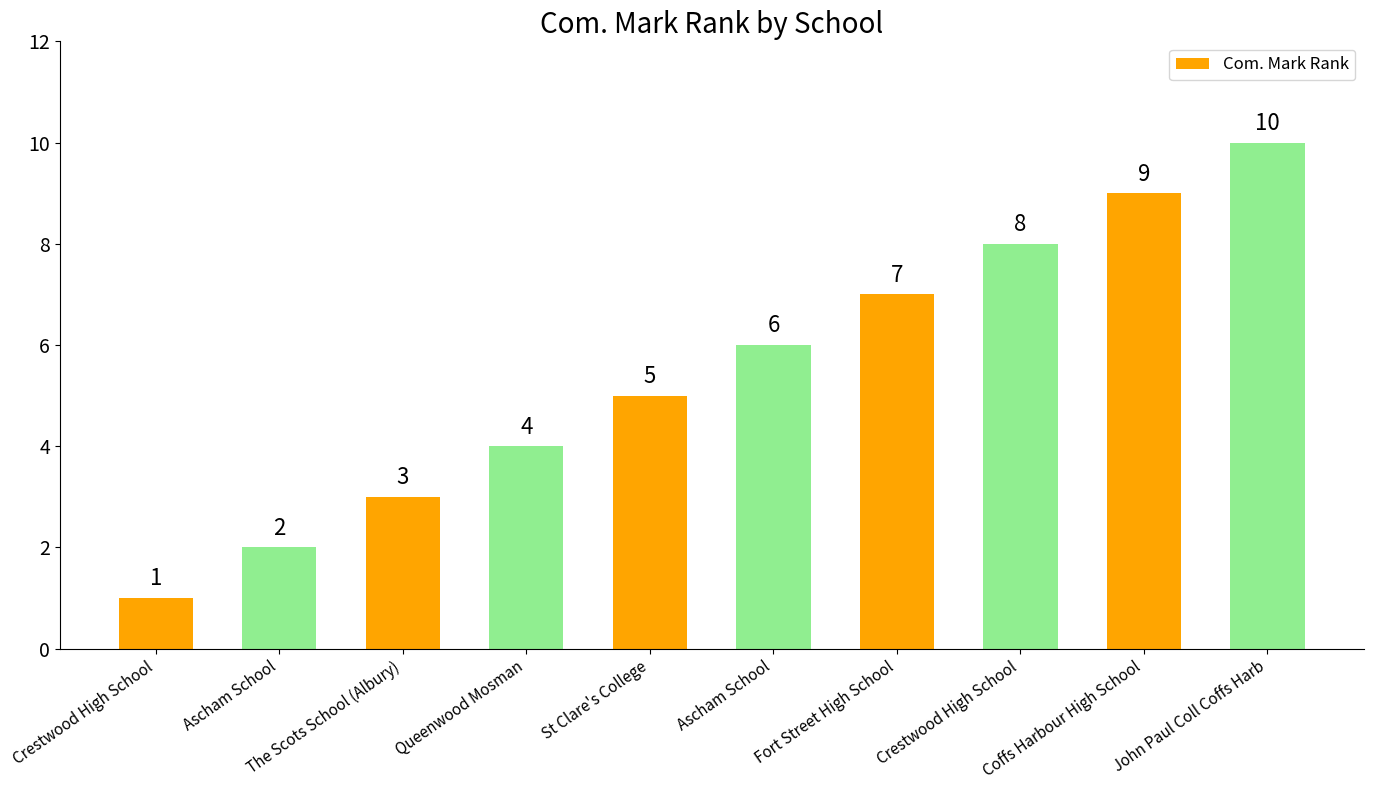

The value at Ascham School is 1. True or false?

False